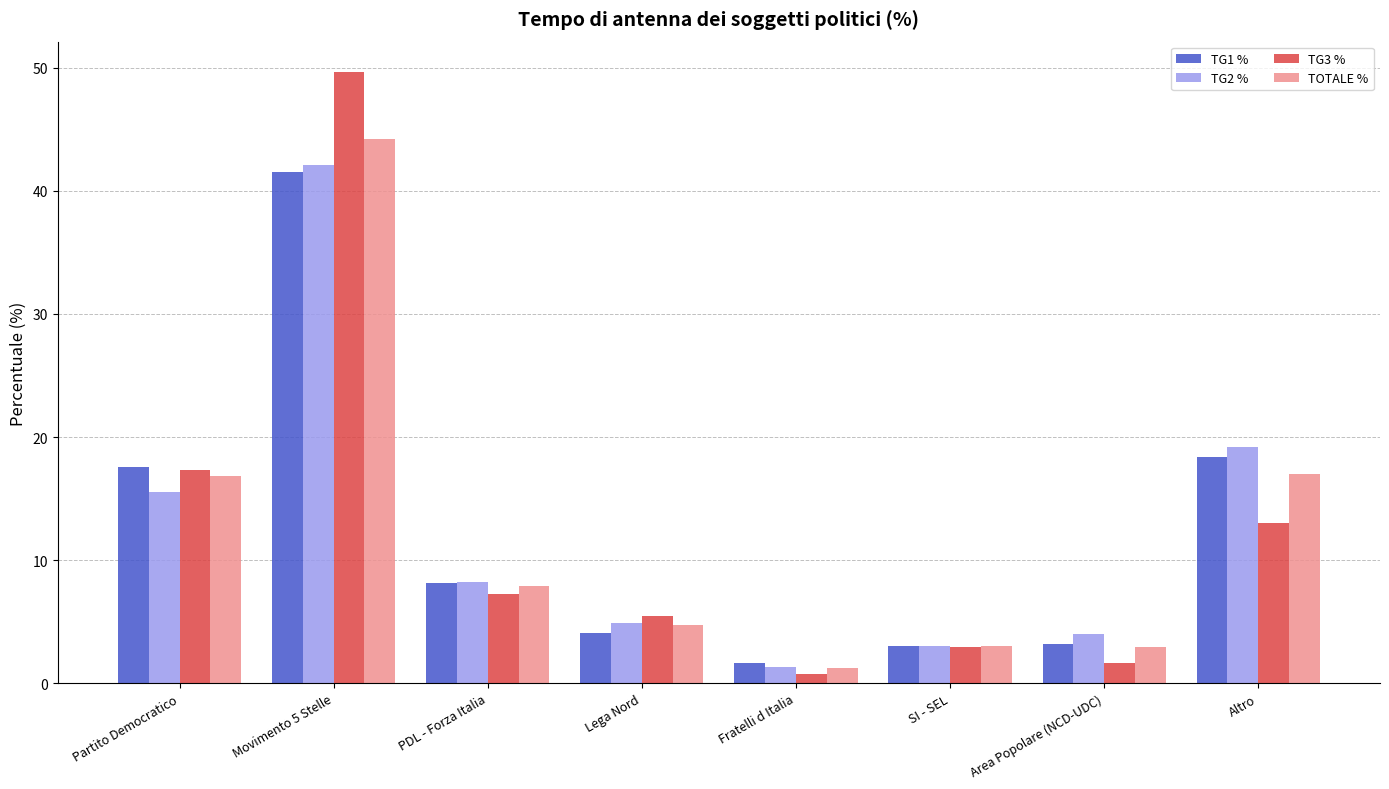

How many groups of bars are there?

8